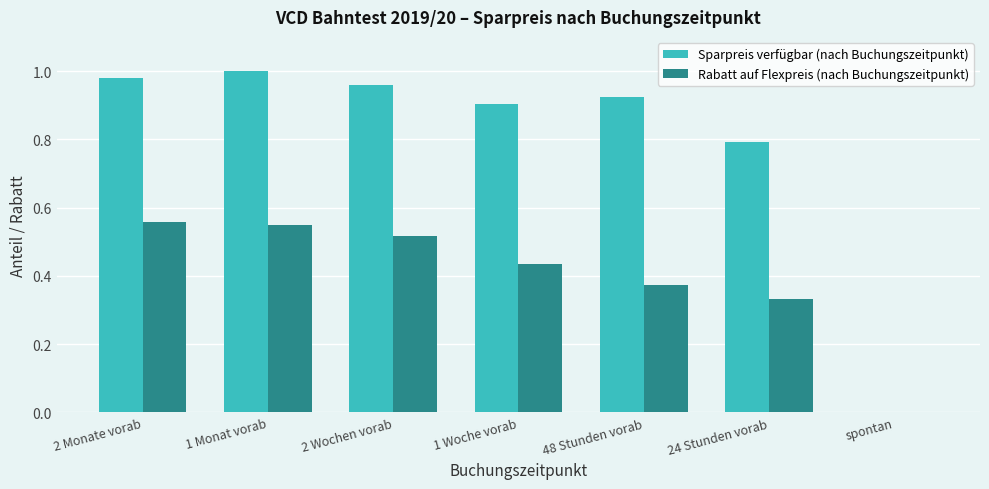

Is the value of Sparpreis verfügbar (nach Buchungszeitpunkt) at 48 Stunden vorab greater than the value of Rabatt auf Flexpreis (nach Buchungszeitpunkt) at 48 Stunden vorab?

Yes